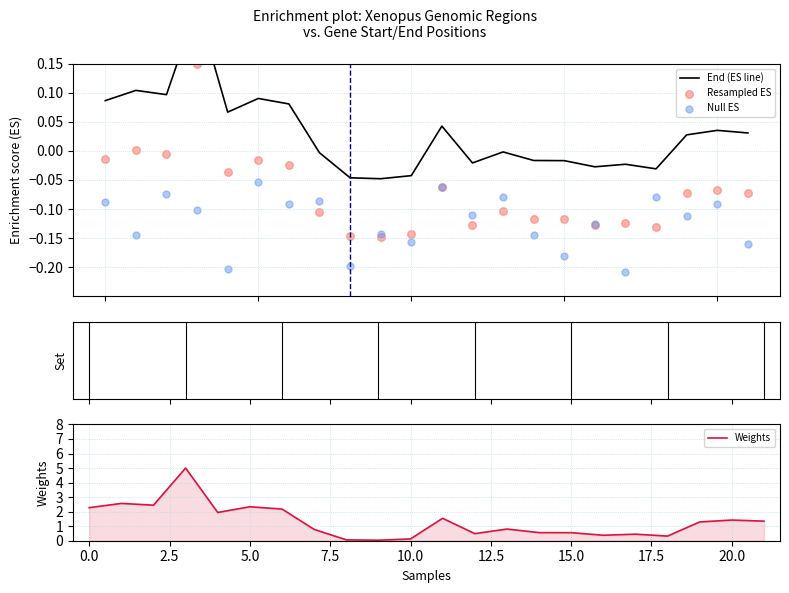

Which series reaches the maximum Y coordinate?

Weights